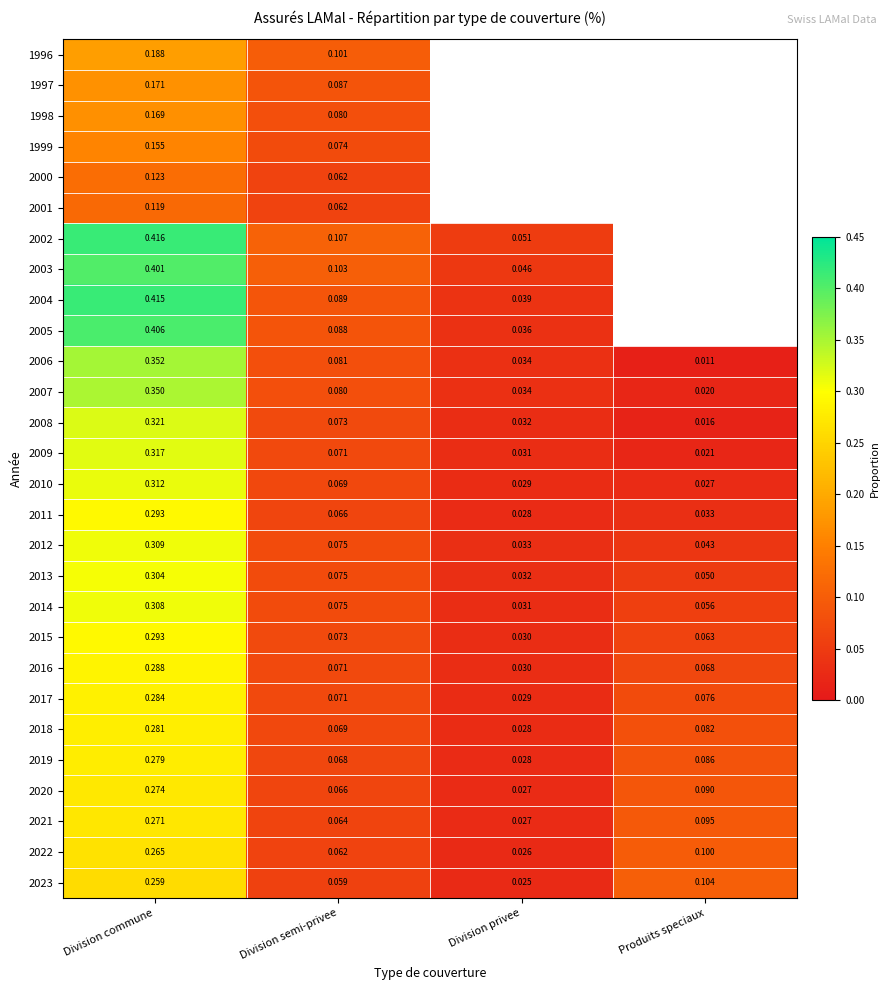

Where is 2012 nearest to the value 0?

Division privee